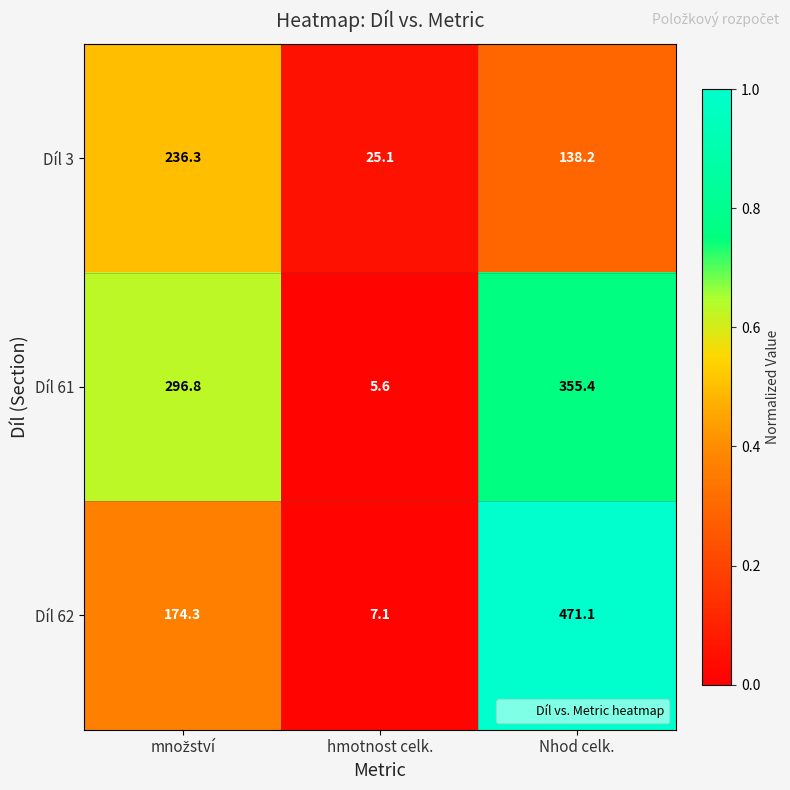

Which series has the widest spread of values?

Díl 62